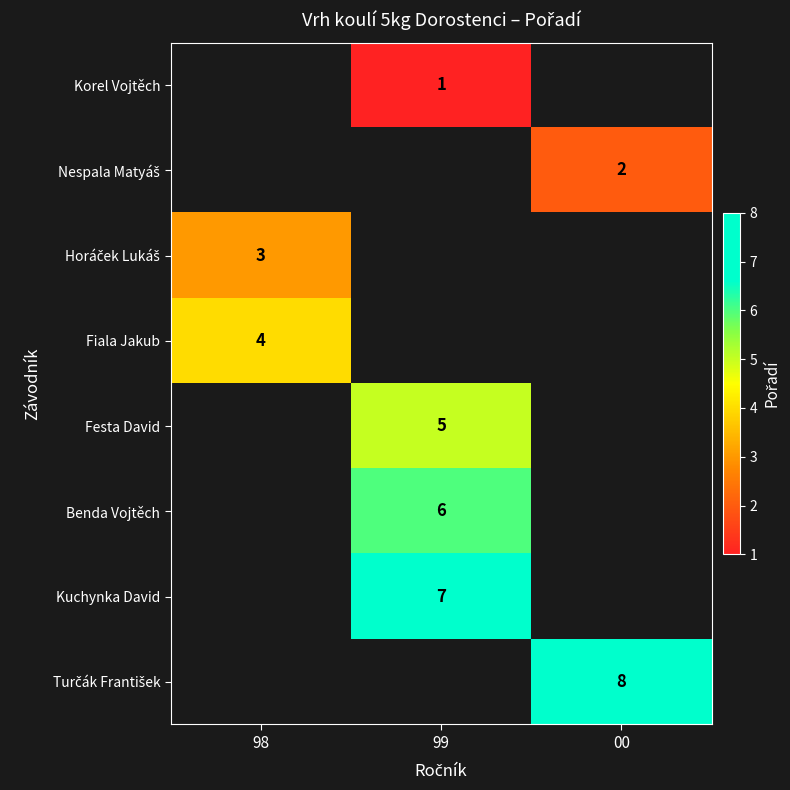

Is it true that Benda Vojtěch equals 9 at 99?

False